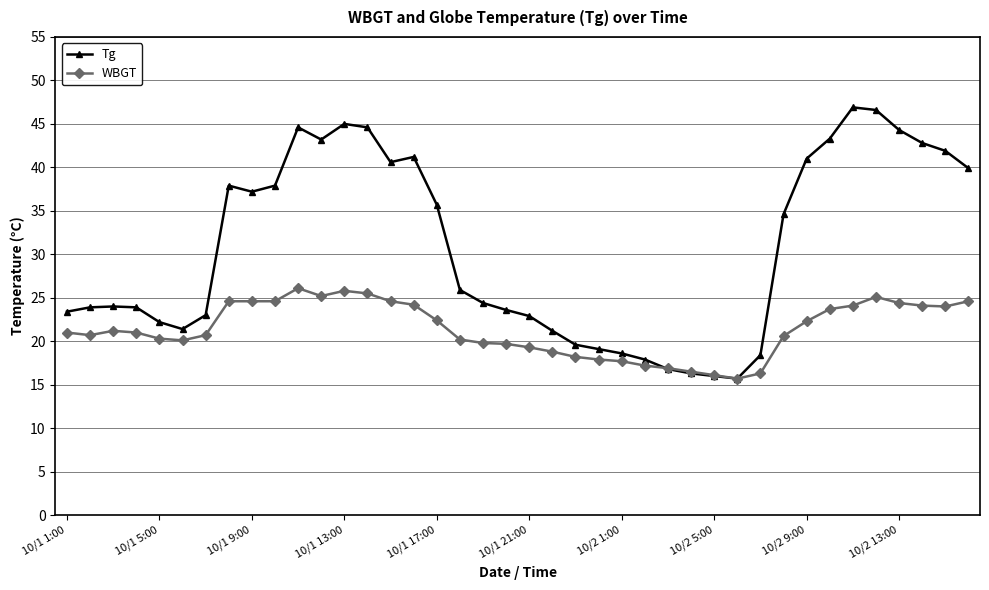

What is the difference between the second highest and second lowest values in the Tg series?

30.6